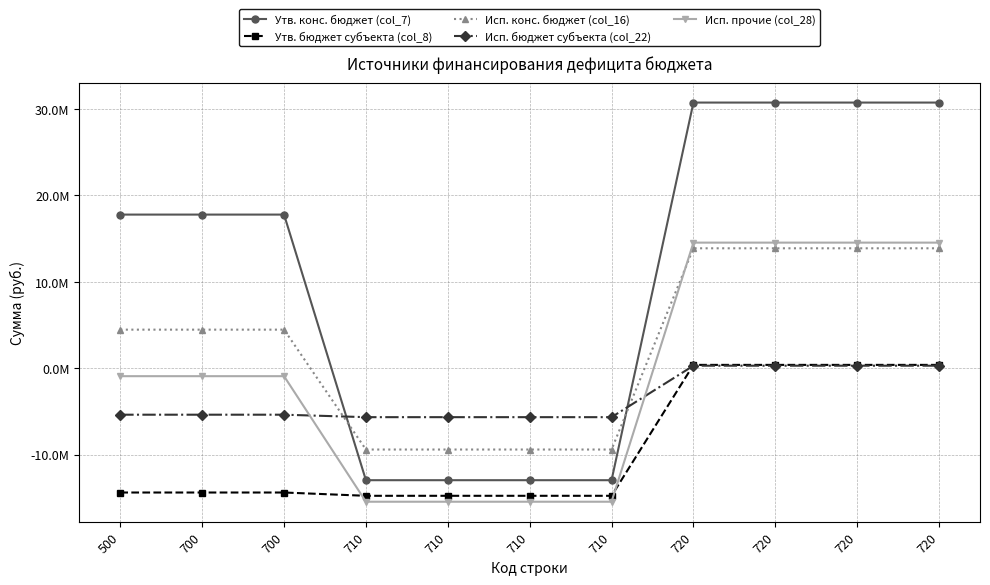

True or false: Исп. прочие (col_28) and Утв. бюджет субъекта (col_8) cross at least once.

True